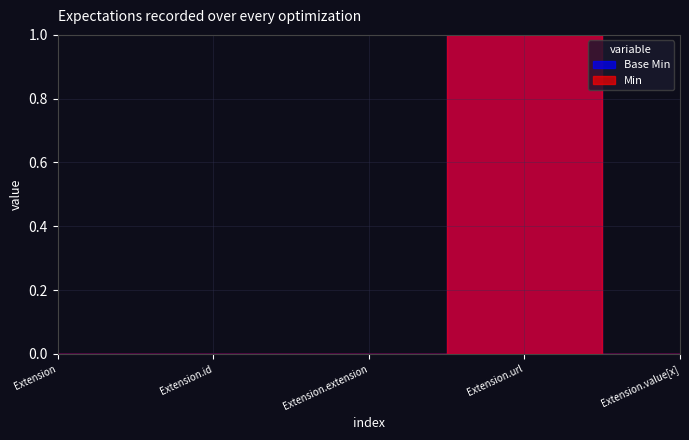

Between Extension.value[x] and Extension, which is larger?

Extension.value[x]